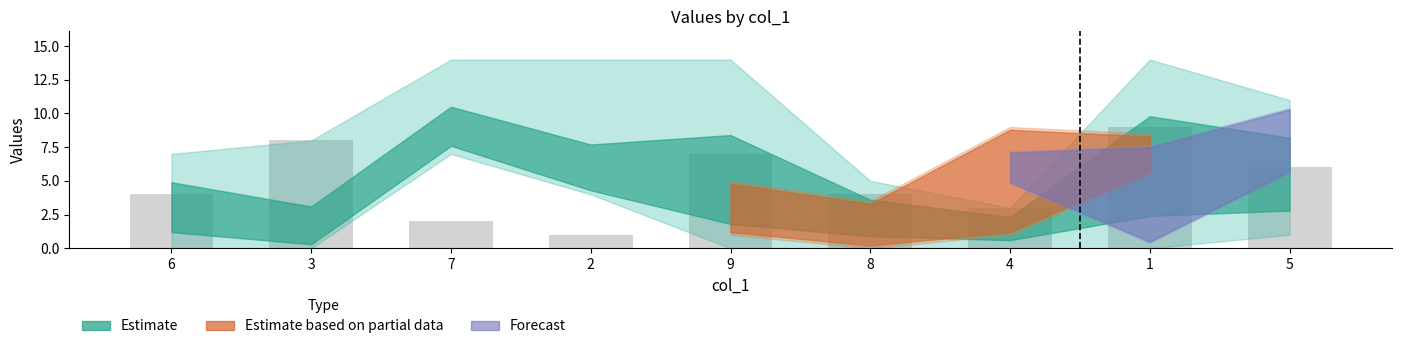

What value does the data have at 5?

6